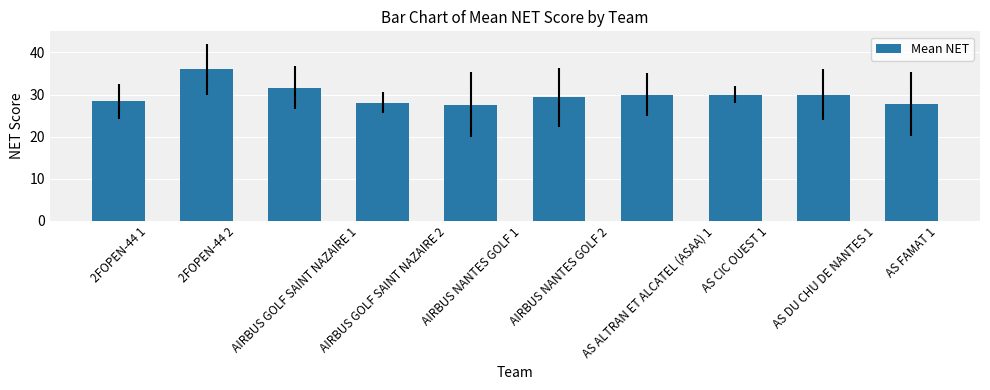

What is the change in value from 2FOPEN-44 1 to AS DU CHU DE NANTES 1?

+1.6